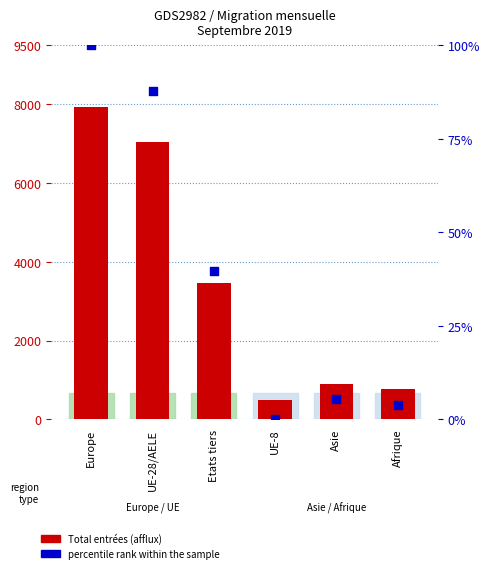

Which series contains the lowest Y value?

percentile rank within the sample